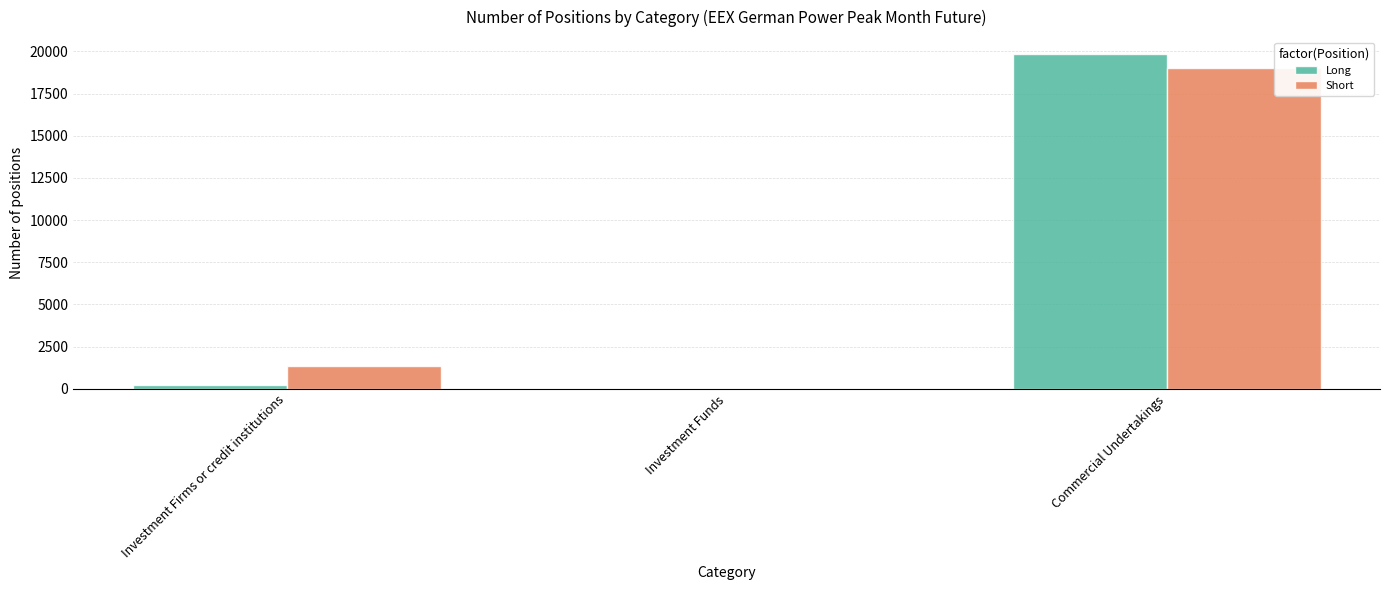

Is the value of Short at Commercial Undertakings greater than the value of Long at Commercial Undertakings?

No